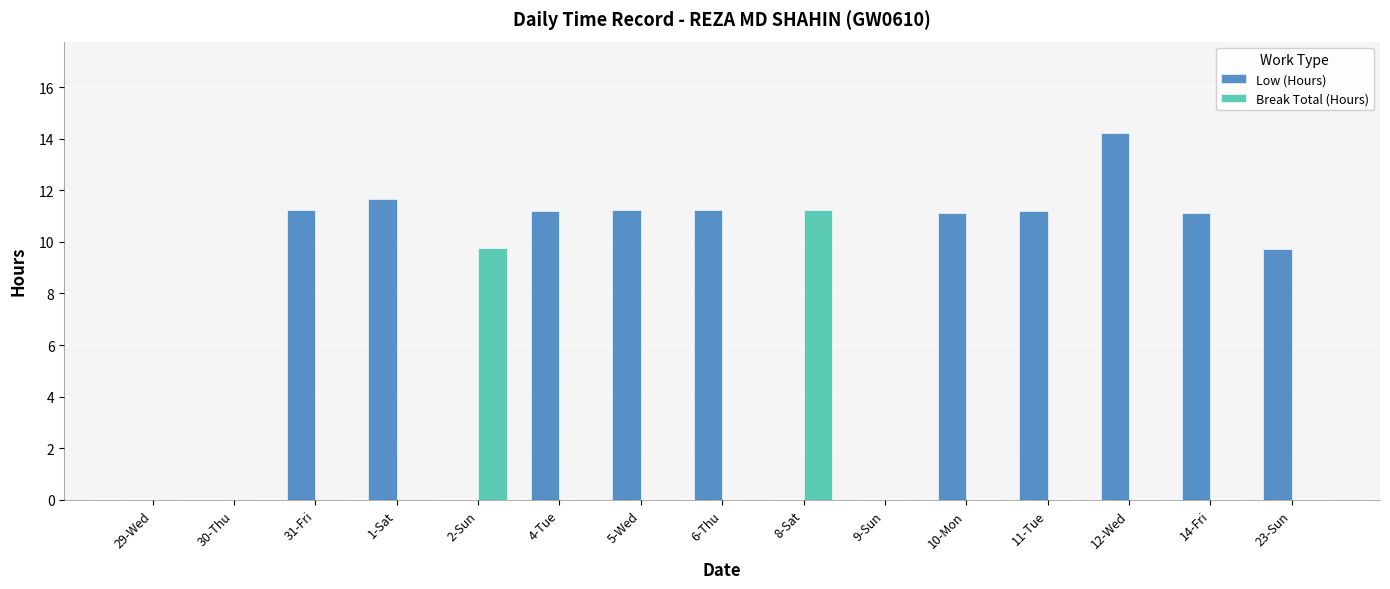

Between 30-Thu and 10-Mon, which series saw the biggest shift?

Low (Hours)